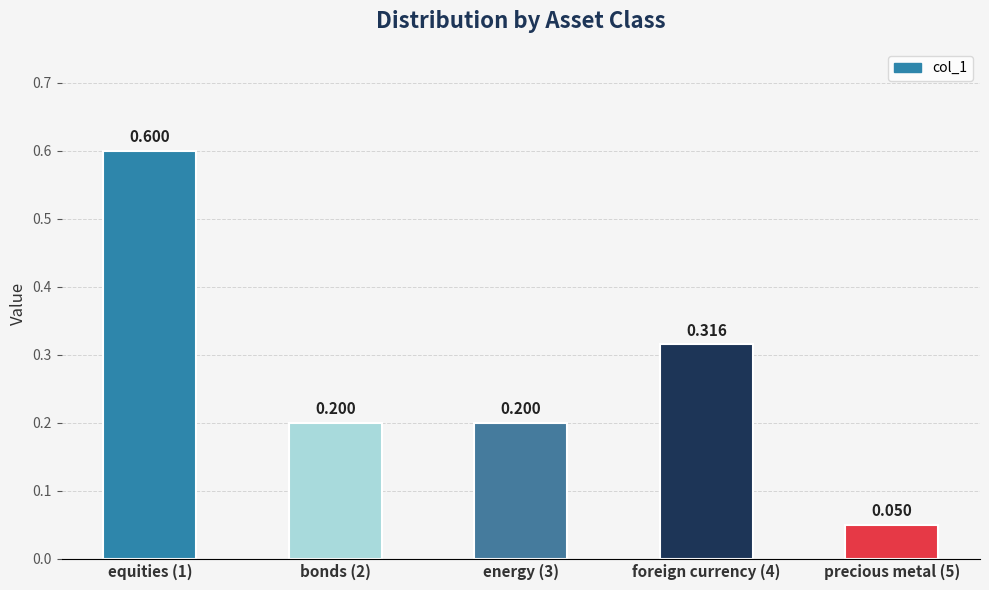

How many distinct data groups are displayed?

1